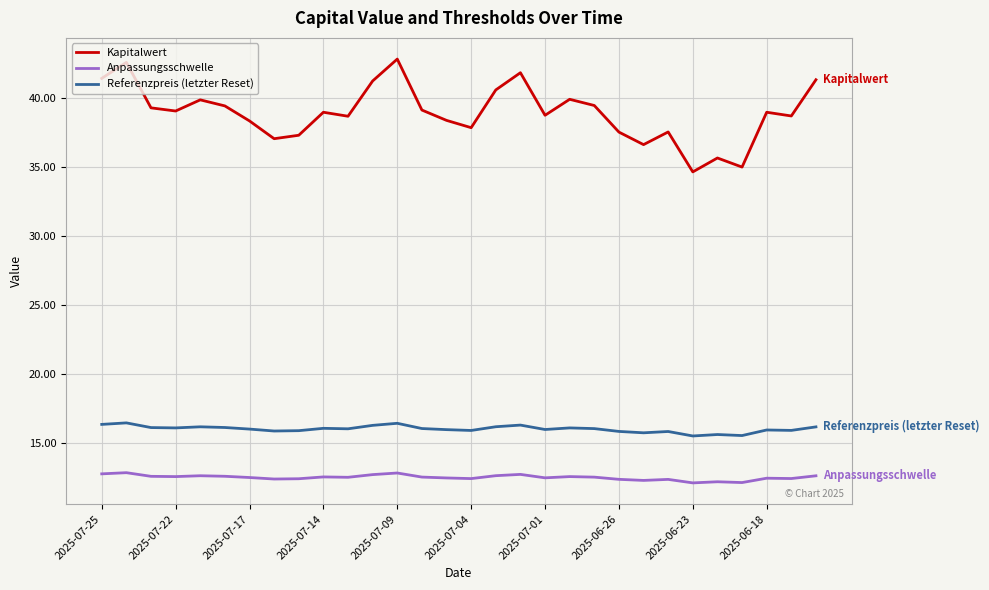

Count the number of data series in this chart.

3